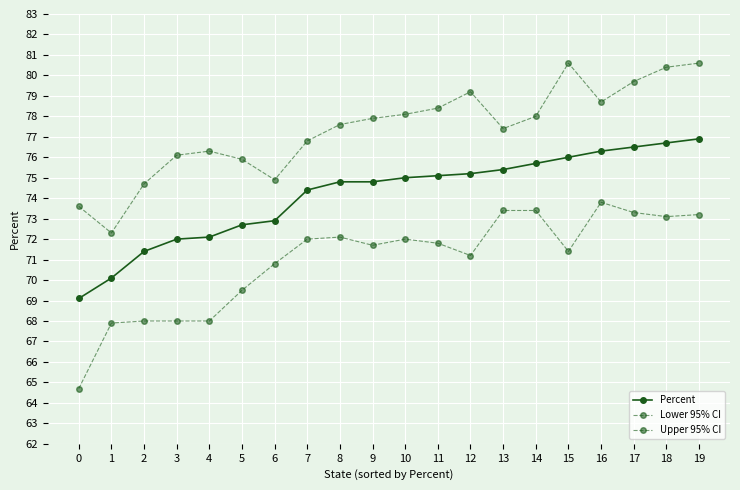

Reading right to left, list all the values displayed in this chart.

Percent: 19=76.9	18=76.7	17=76.5	16=76.3	15=76.0	14=75.7	13=75.4	12=75.2	11=75.1	10=75.0	9=74.8	8=74.8	7=74.4	6=72.9	5=72.7	4=72.1	3=72.0	2=71.4	1=70.1	0=69.1
Lower 95% CI: 19=73.2	18=73.1	17=73.3	16=73.8	15=71.4	14=73.4	13=73.4	12=71.2	11=71.8	10=72.0	9=71.7	8=72.1	7=72.0	6=70.8	5=69.5	4=68.0	3=68.0	2=68.0	1=67.9	0=64.7
Upper 95% CI: 19=80.6	18=80.4	17=79.7	16=78.7	15=80.6	14=78.0	13=77.4	12=79.2	11=78.4	10=78.1	9=77.9	8=77.6	7=76.8	6=74.9	5=75.9	4=76.3	3=76.1	2=74.7	1=72.3	0=73.6